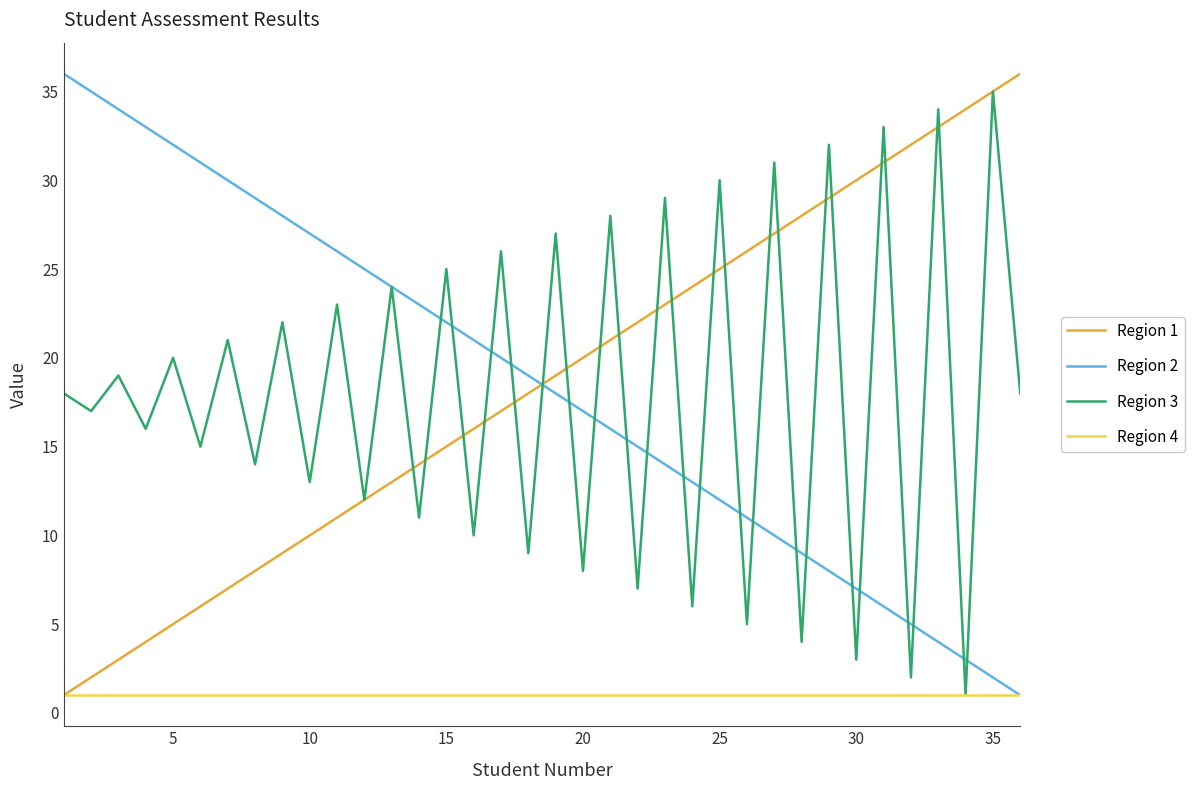

What is the greatest value displayed?

36